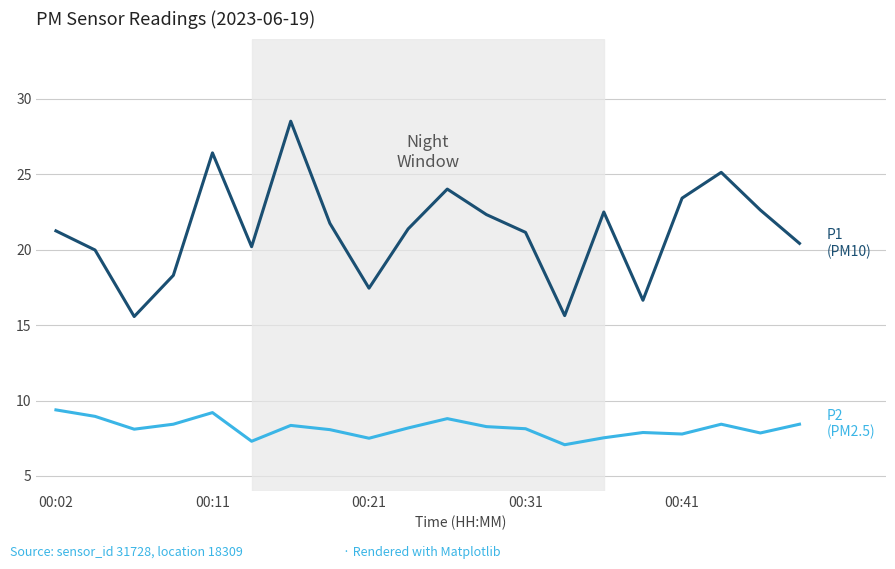

What is the minimum value shown in the chart?

7.1